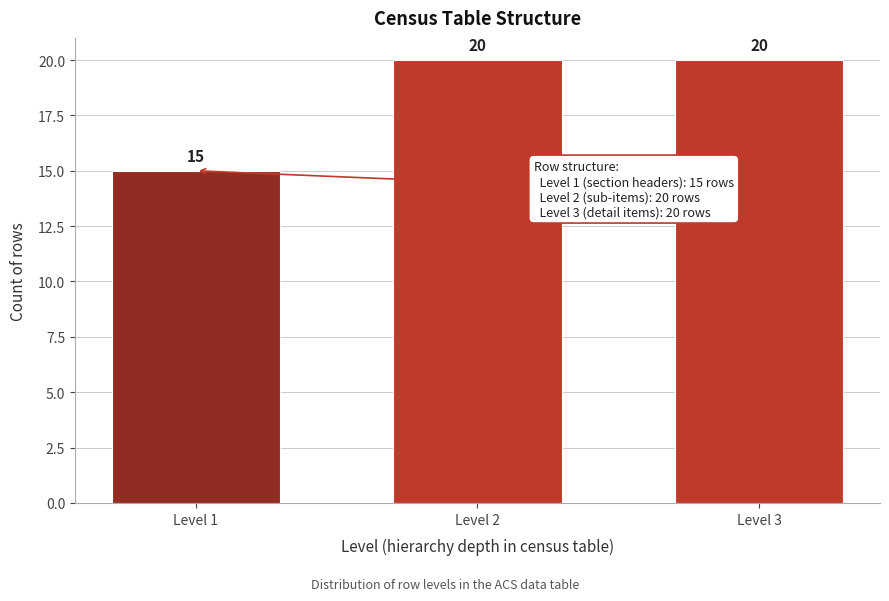

Reading left to right, what are all the values shown in this chart?

Level 1=15	Level 2=20	Level 3=20